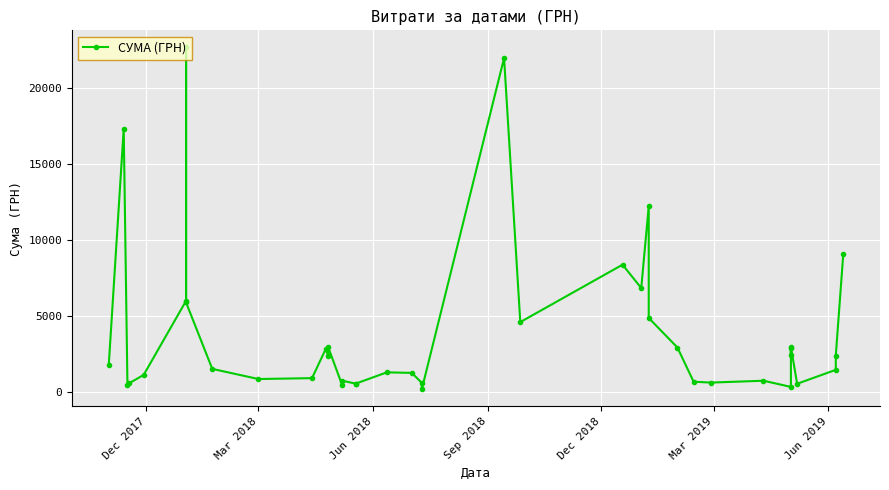

True or false: the data has more than 1 interior local peaks.

True